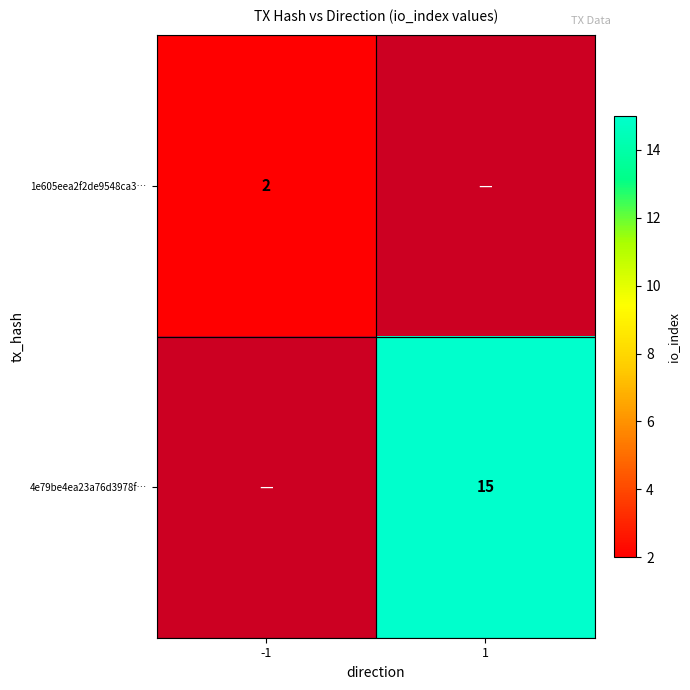

Is the value of 1e605eea2f2de9548ca3… at -1 greater than the value of 4e79be4ea23a76d3978f… at 1?

No